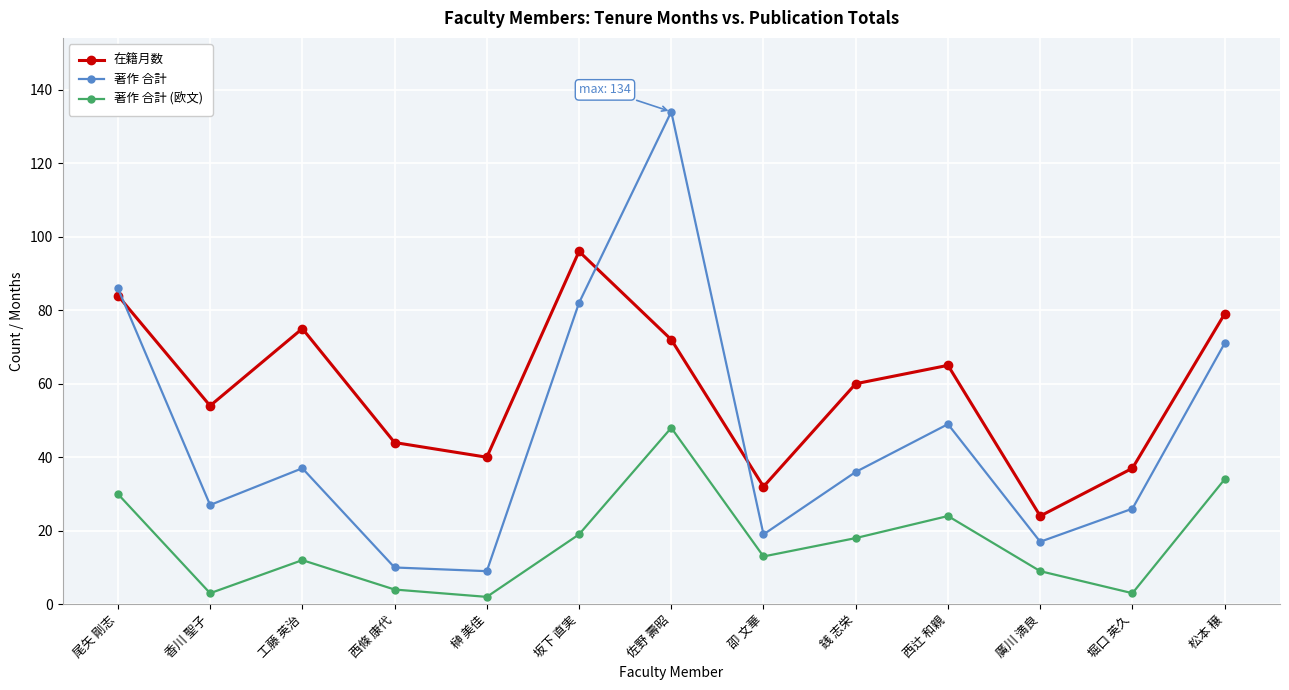

At which label does 在籍月数 reach its minimum?

廣川 満良